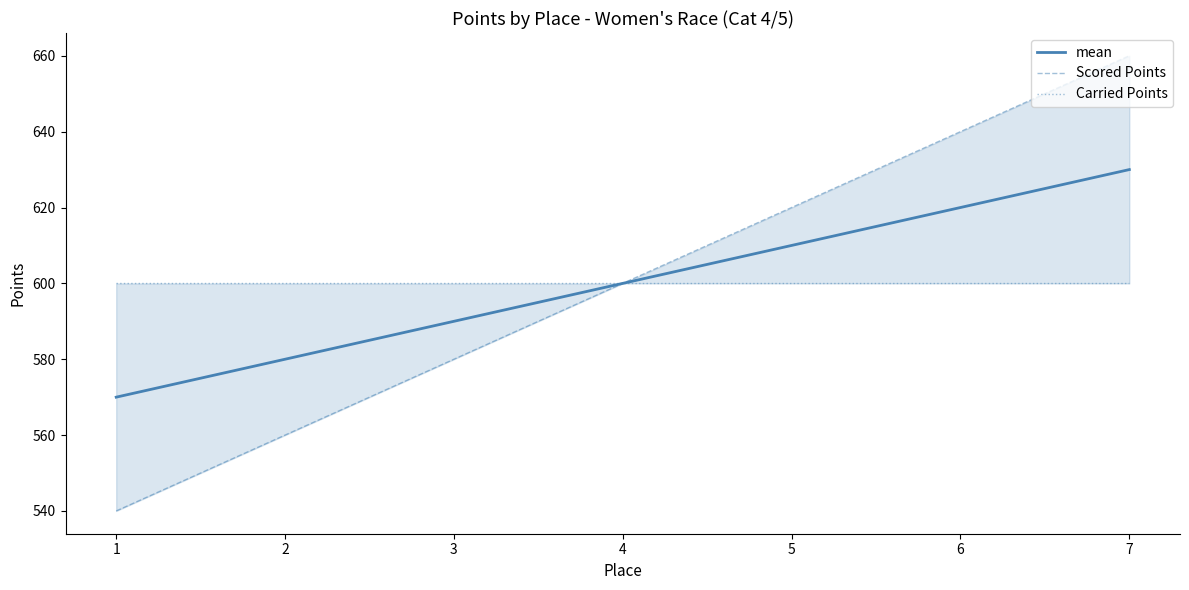

Which has a higher value, 3 or 6?

6